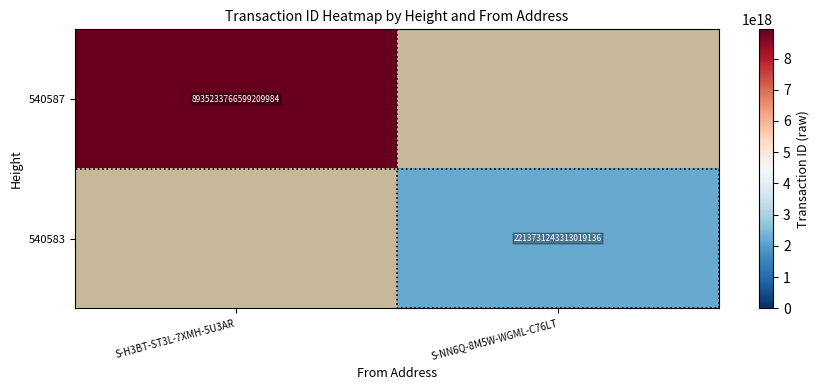

The value of 540583 at S-NN6Q-8M5W-WGML-C76LT is 1387309168445829120. True or false?

False